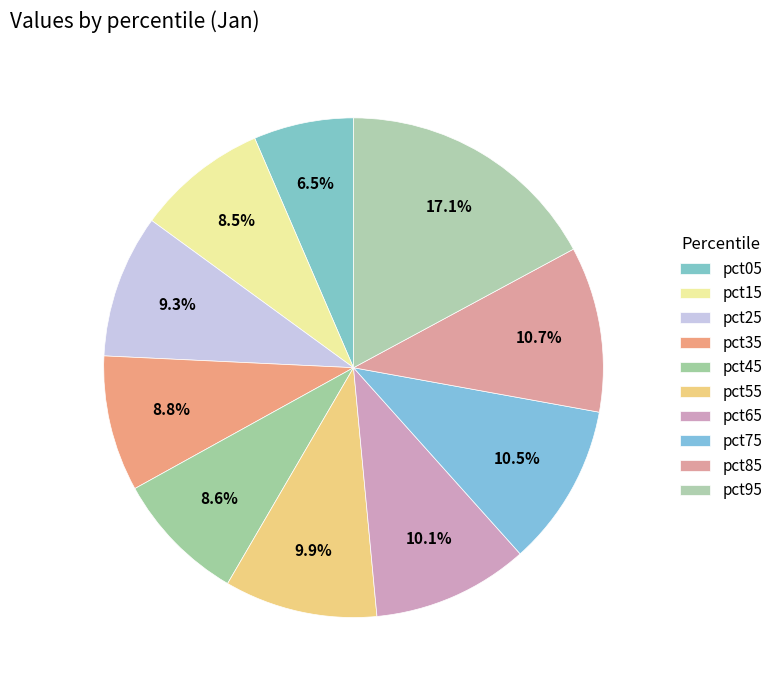

How many slices are in this pie chart?

10